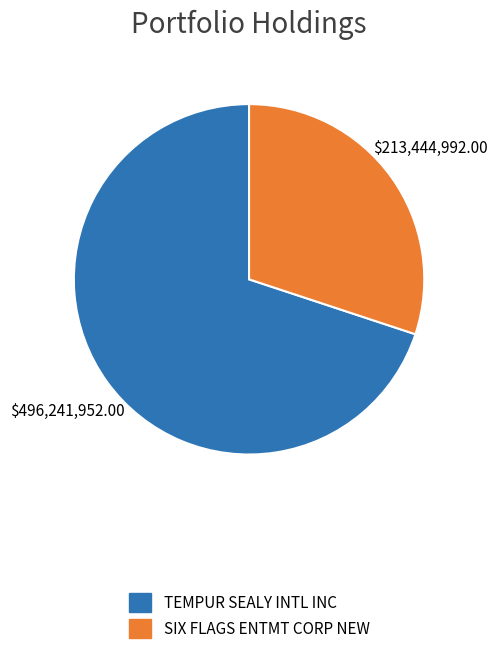

Approximately how many times larger is the value at TEMPUR SEALY INTL INC compared to SIX FLAGS ENTMT CORP NEW?

2.3